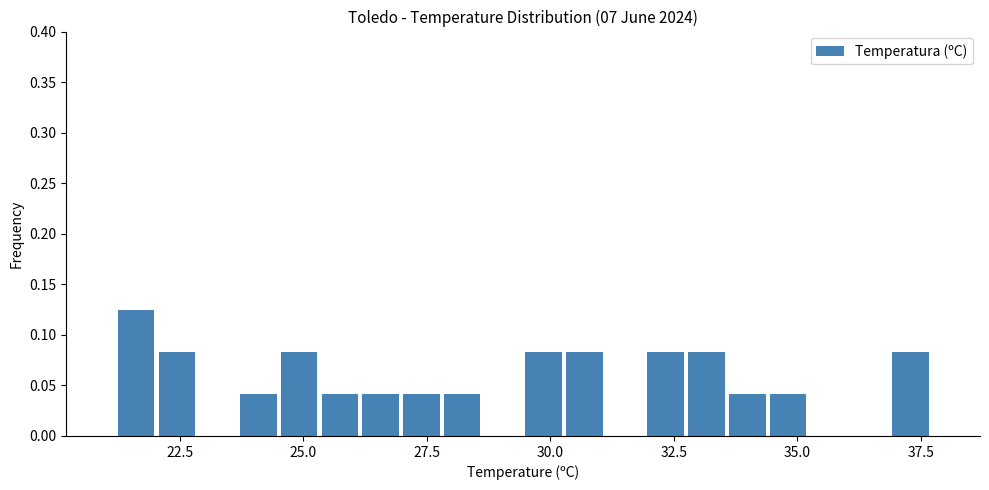

Read against the x-axis, roughly where is the centre of the tallest bar?

21.5